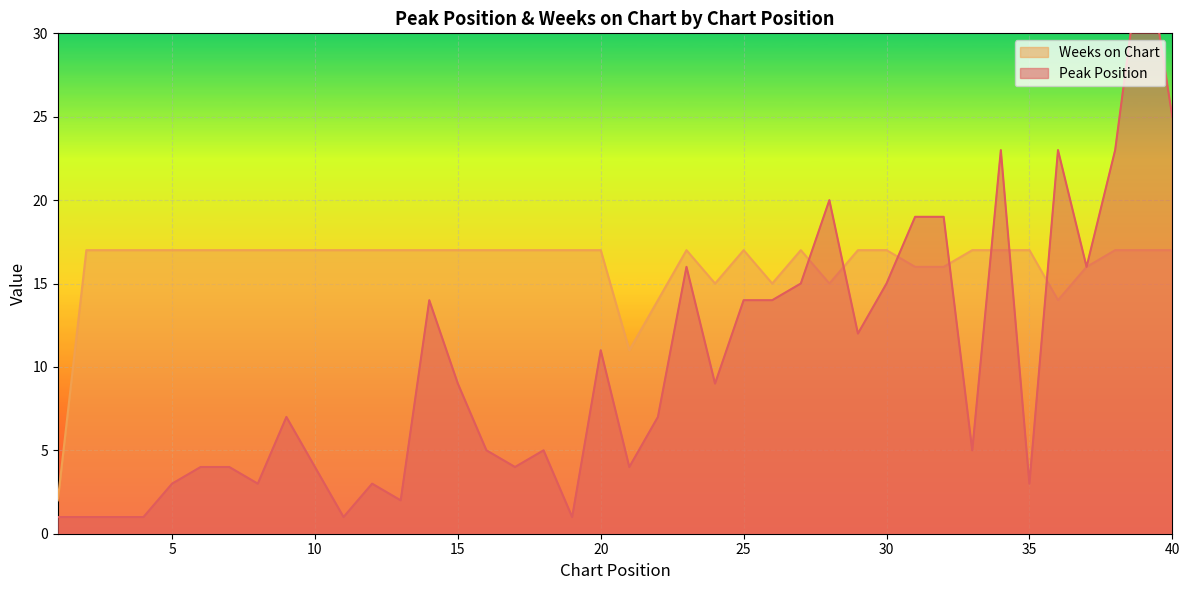

True or false: Peak Position and Weeks on Chart cross at least once.

True